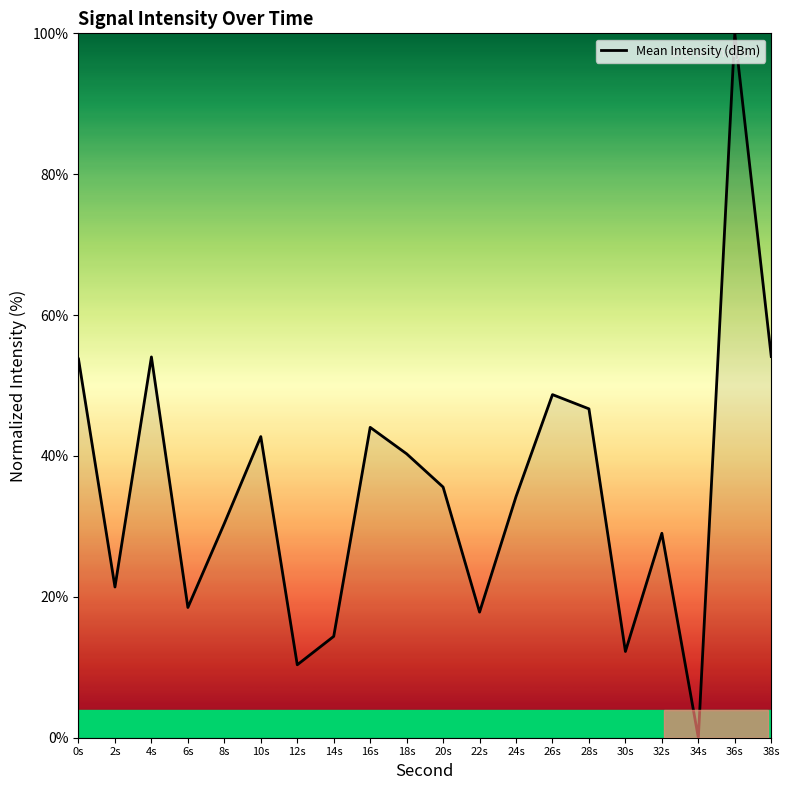

Which label corresponds to the smallest value in the chart?

34s